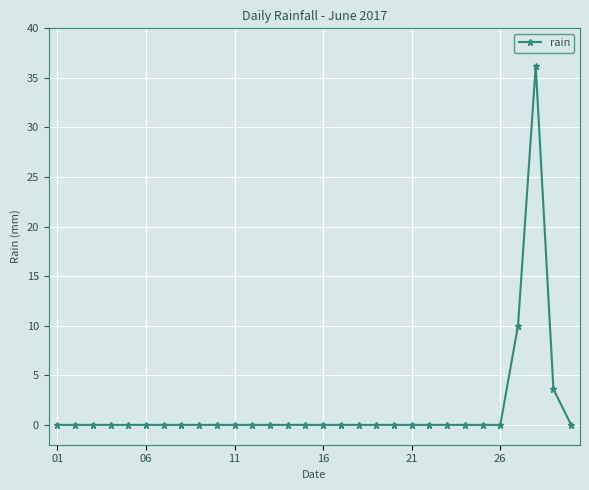

What is the greatest value displayed?

36.2